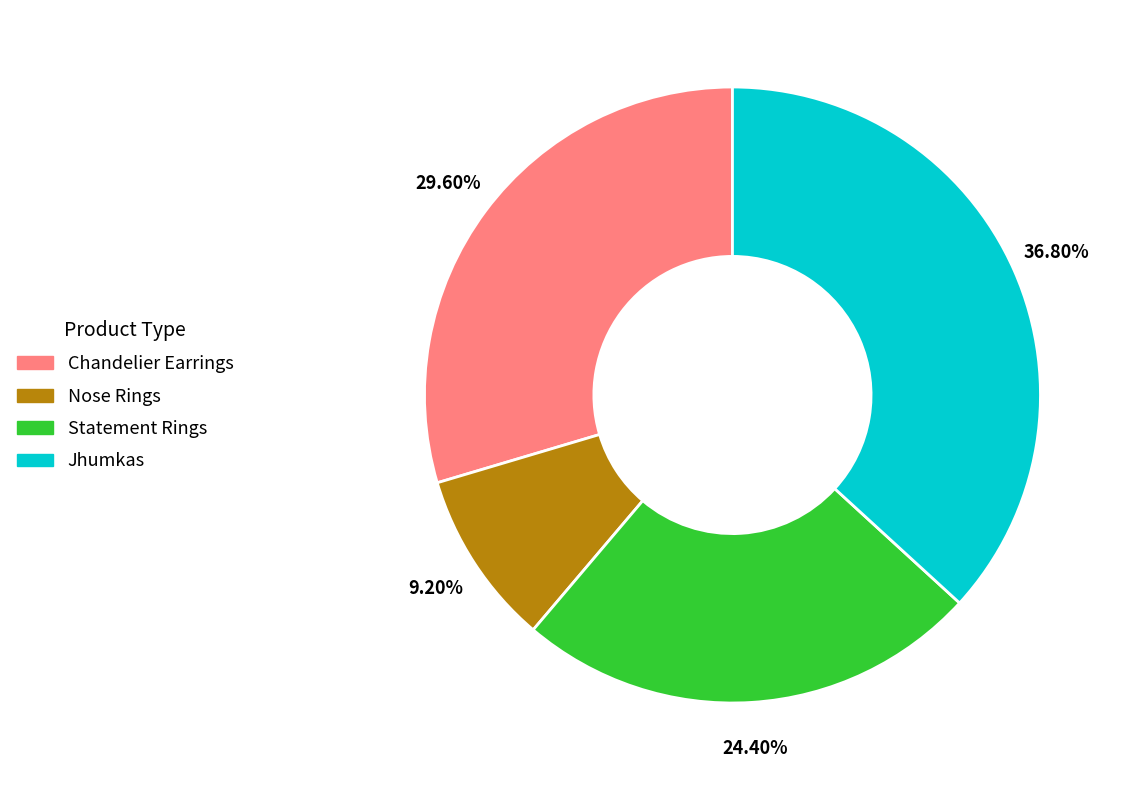

Is there any slice that represents more than half of the pie?

No